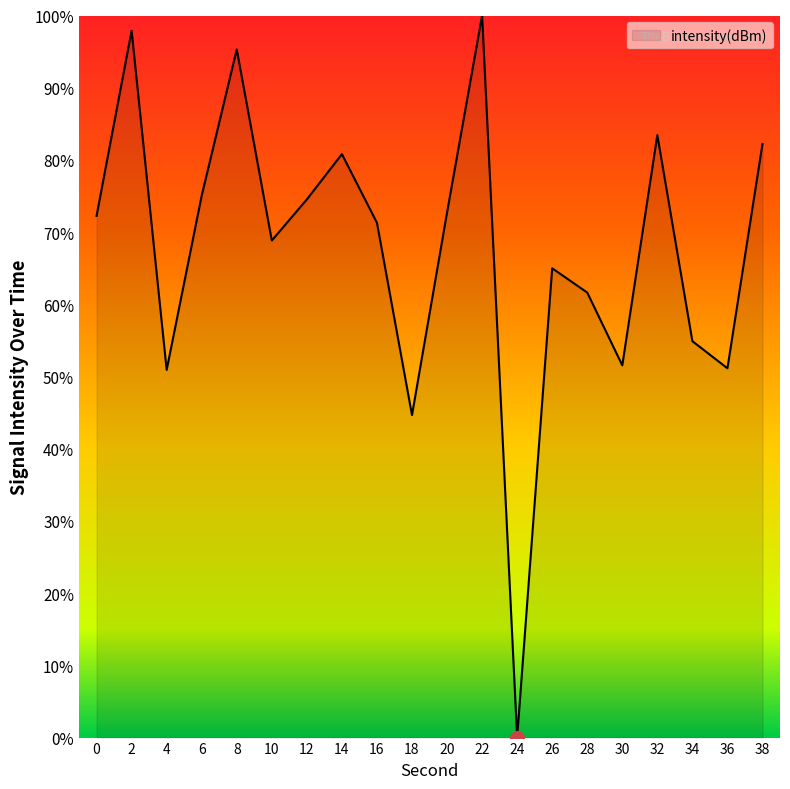

What value does the data have at 26?

65.0